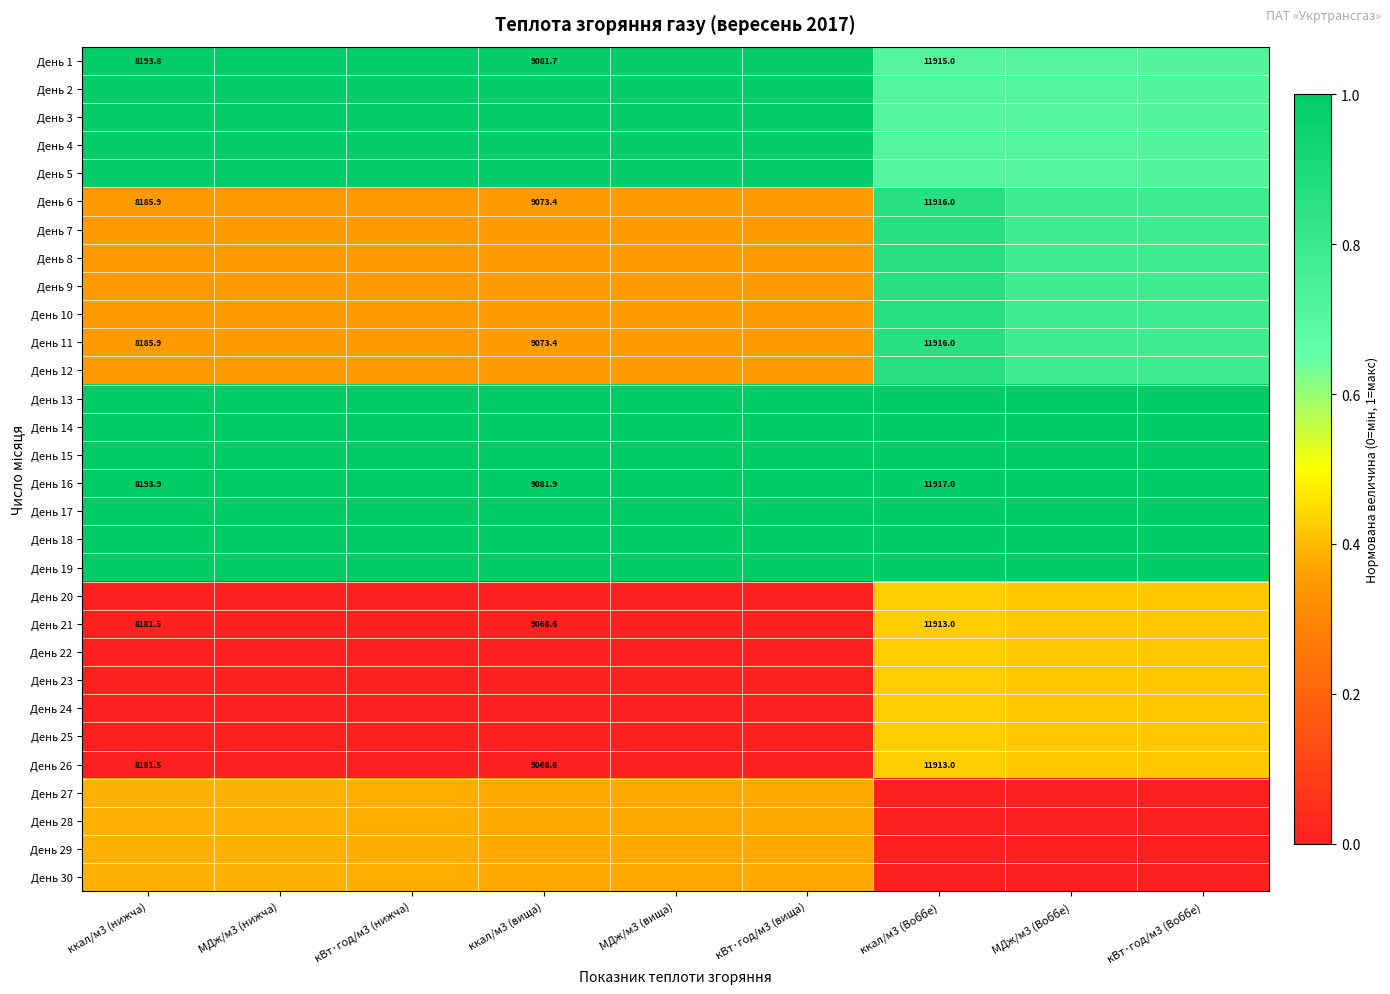

Is it true that День 2 equals 1.0 at кВт·год/м3 (вища)?

True